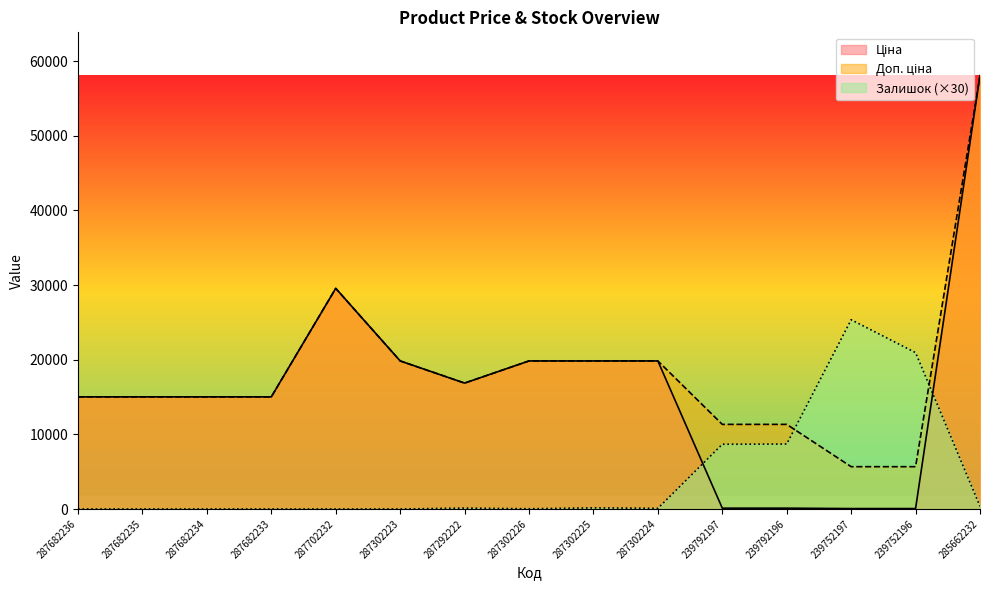

True or false: Залишок has a value of 25350.0 at 239752197.

True